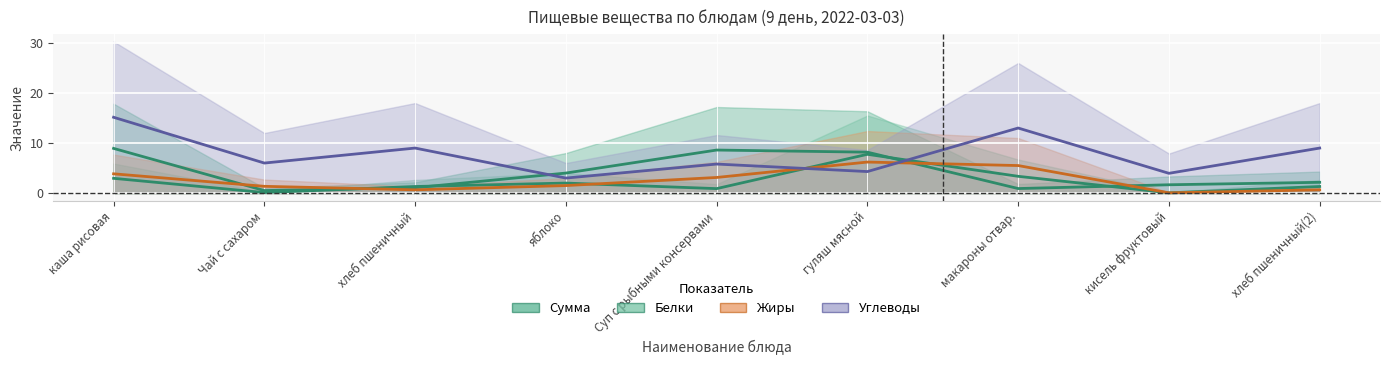

Where do Углеводы and Сумма first cross each other?

хлеб пшеничный and яблоко